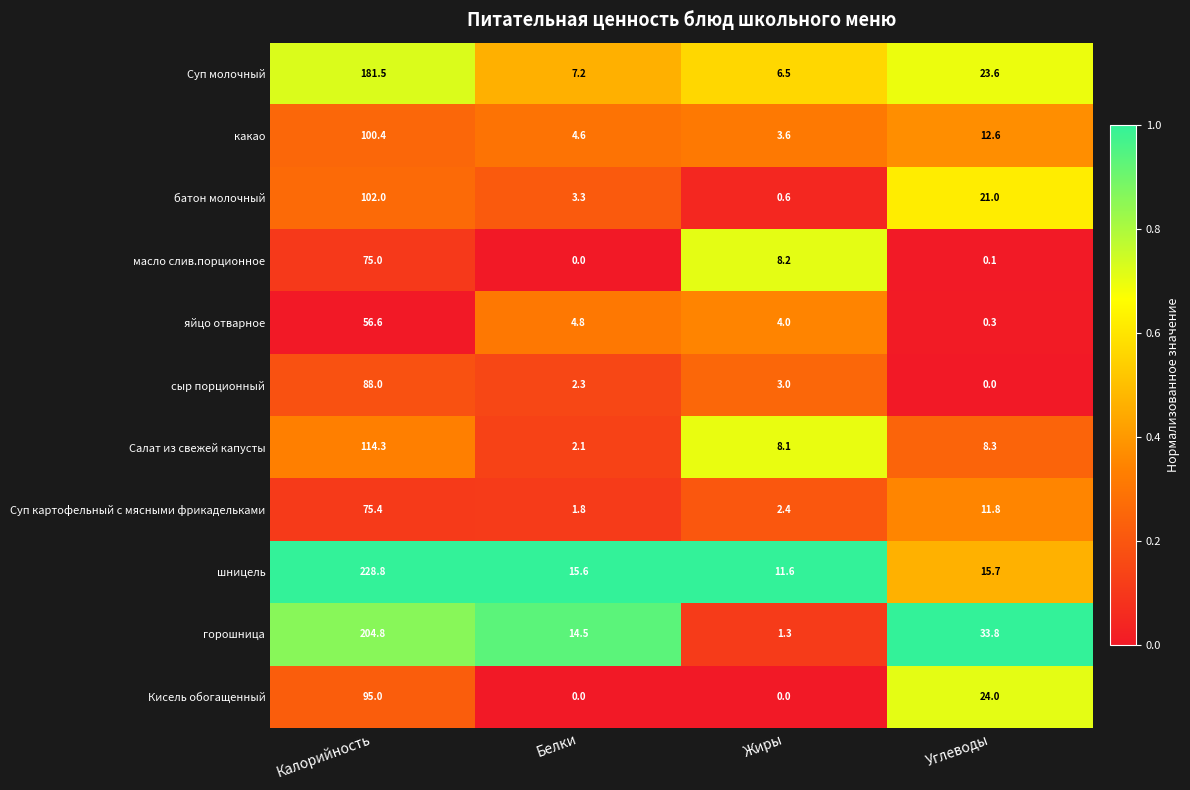

What is the sum of the шницель values at Жиры and Углеводы?

27.3